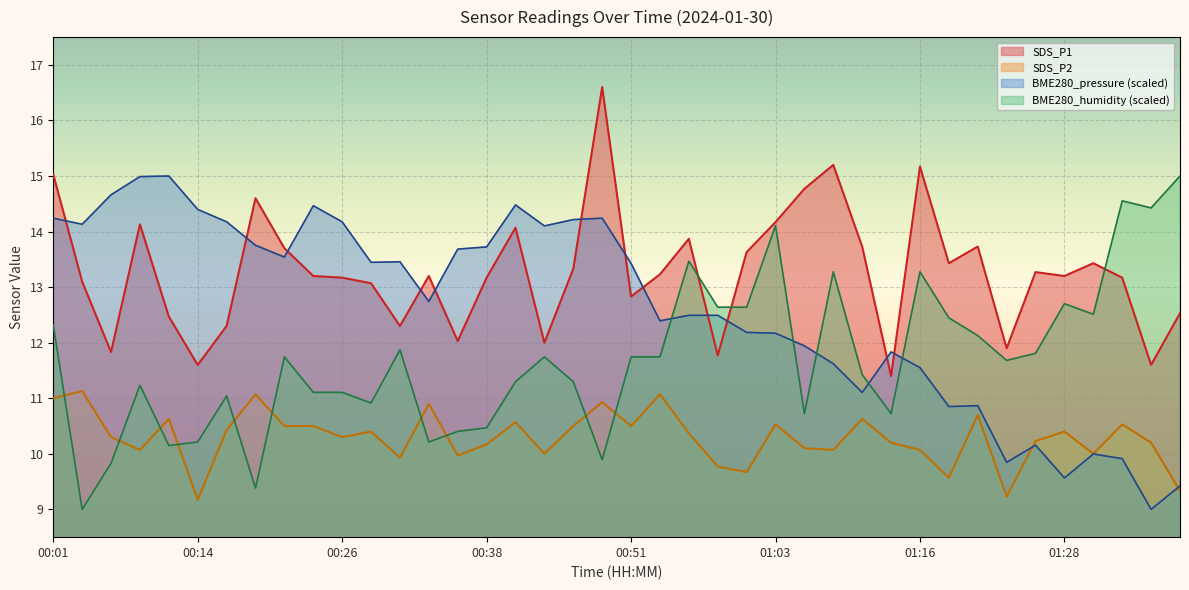

What is the sum of the SDS_P2 values at 01:13 and 00:51?

20.7